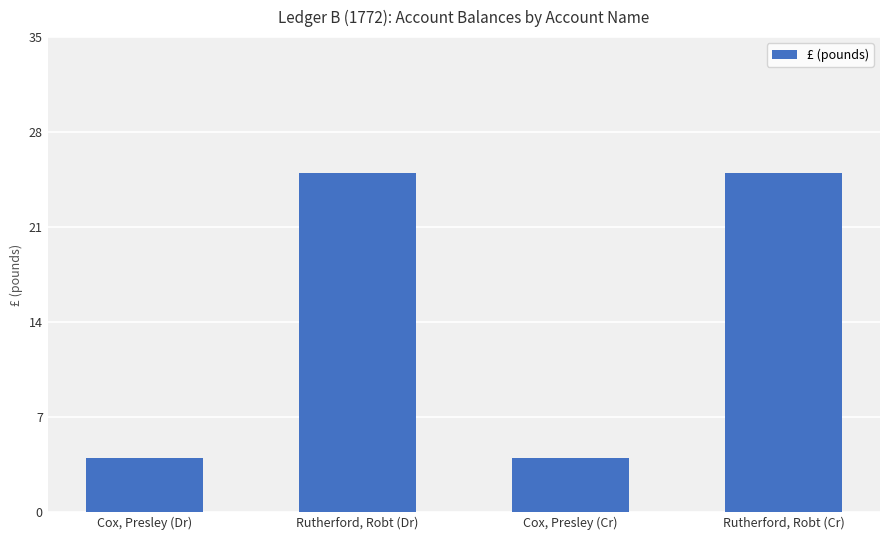

What is the change in value from Cox, Presley (Cr) to Rutherford, Robt (Cr)?

+21